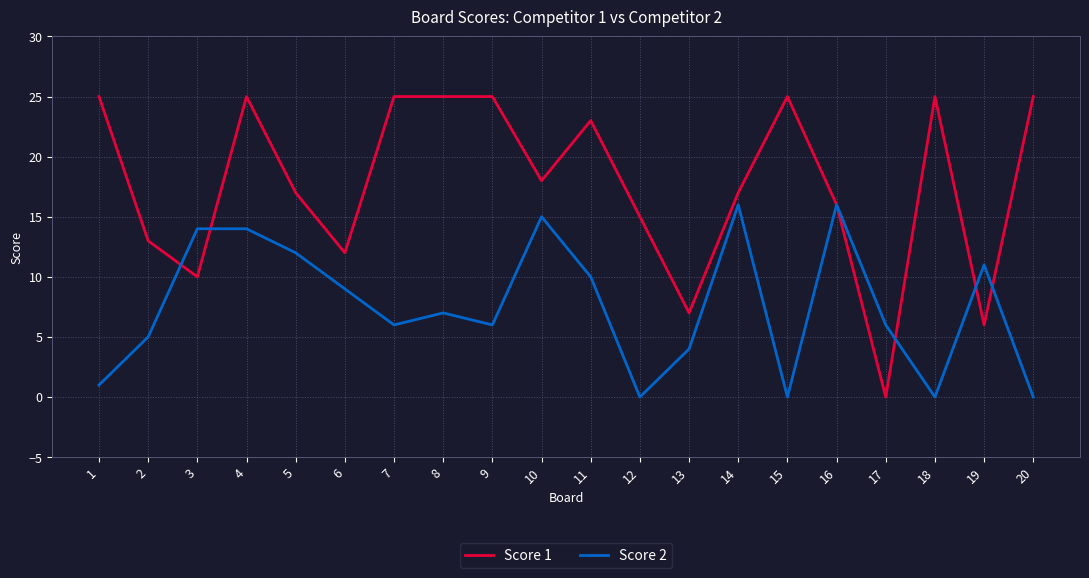

Reading left to right, what are all the values shown in this chart?

Score 1: 25	13	10	25	17	12	25	25	25	18	23	15	7	17	25	16	0	25	6	25
Score 2: 1	5	14	14	12	9	6	7	6	15	10	0	4	16	0	16	6	0	11	0